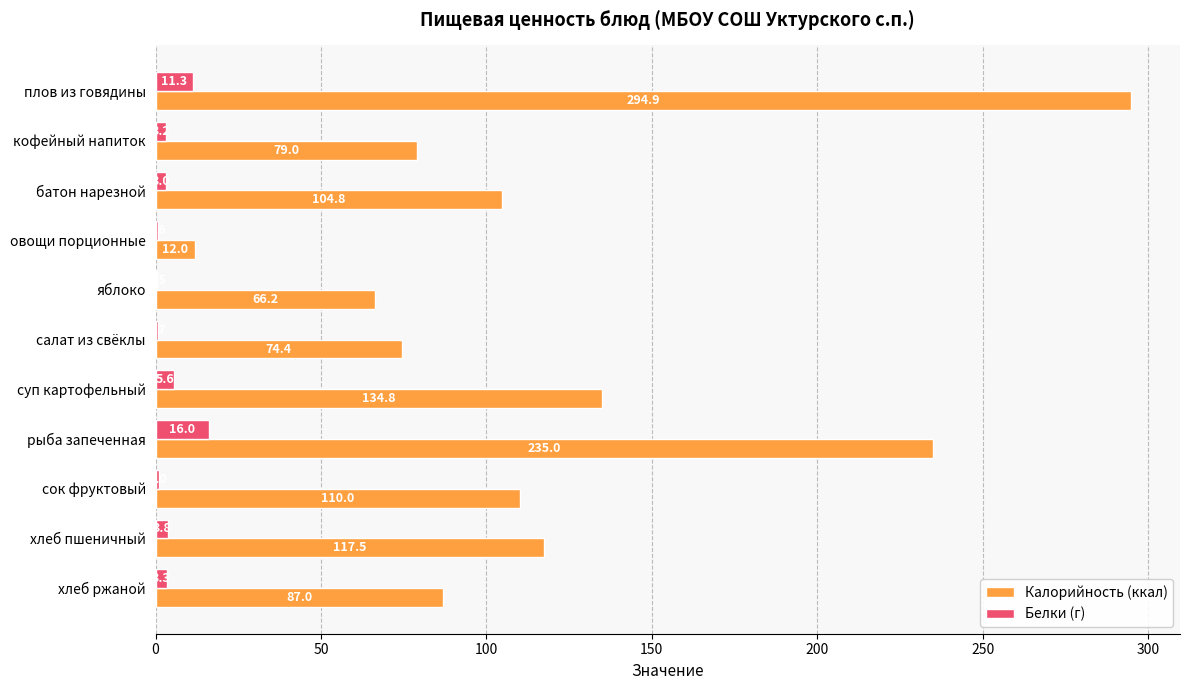

Is the value of Калорийность (ккал) at суп картофельный greater than the value of Белки (г) at рыба запеченная?

Yes